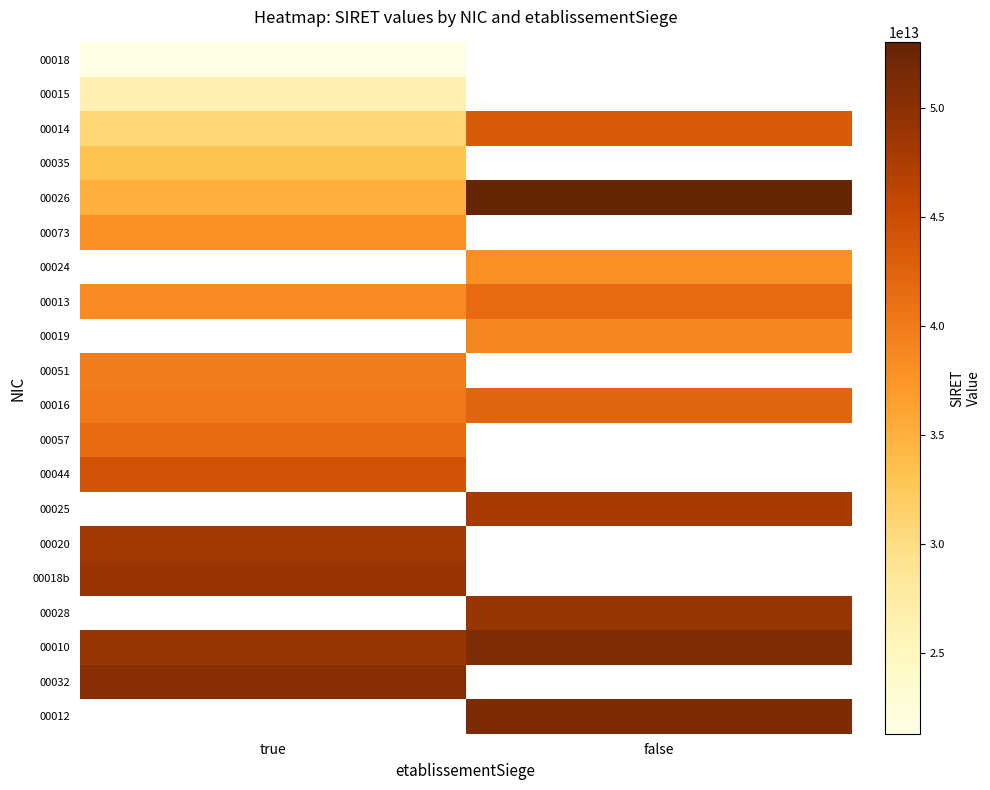

What is the minimum value shown in the chart?

21310256900018.0